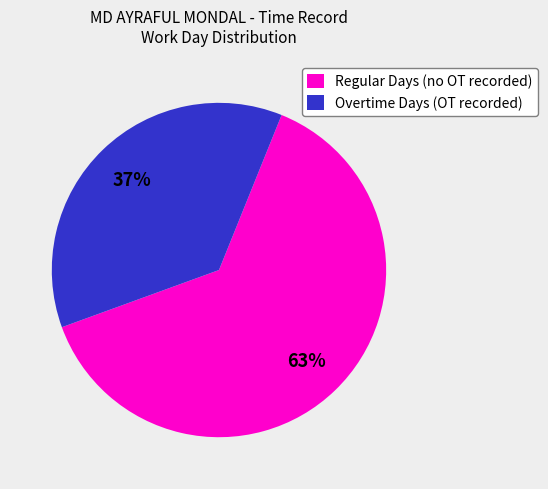

Is the sum of Regular Days (no OT recorded) and Overtime Days (OT recorded) greater than half?

Yes